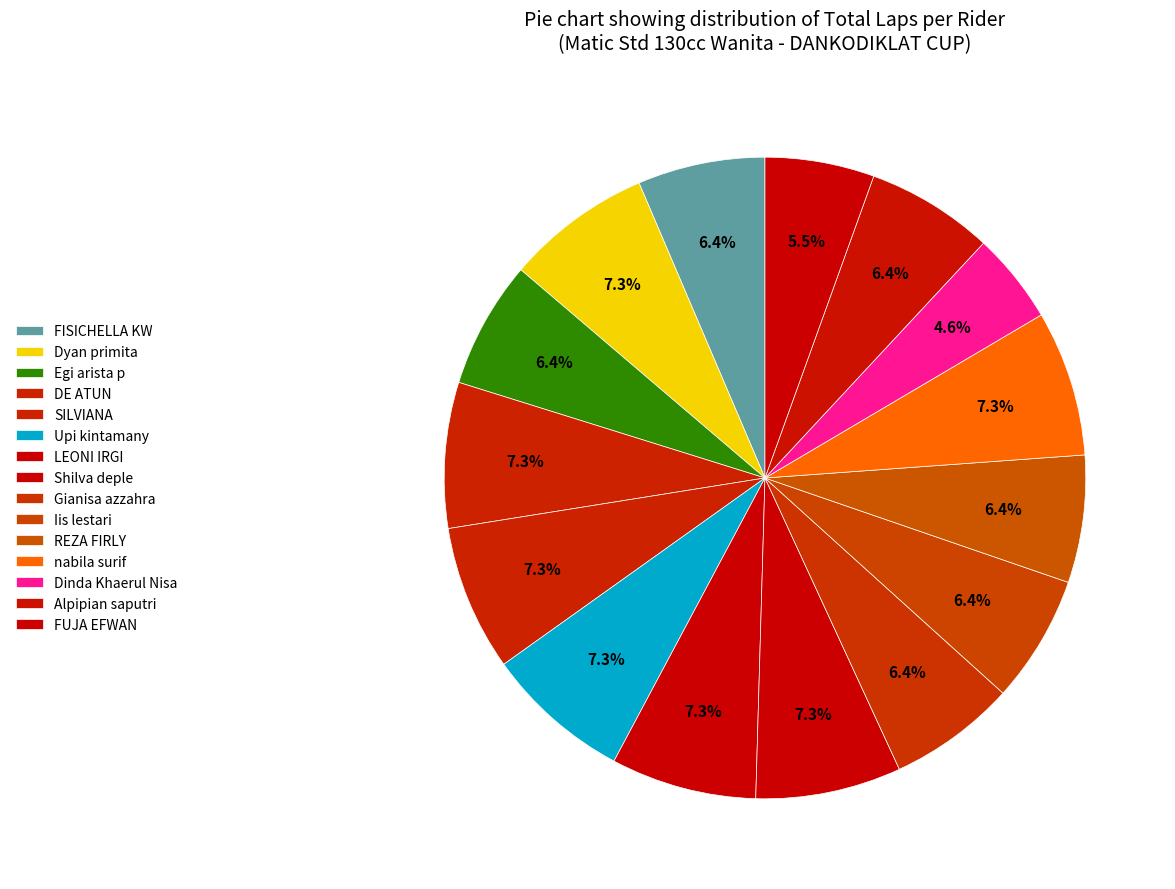

To the nearest percent, what percentage of the pie is FISICHELLA KW?

6%